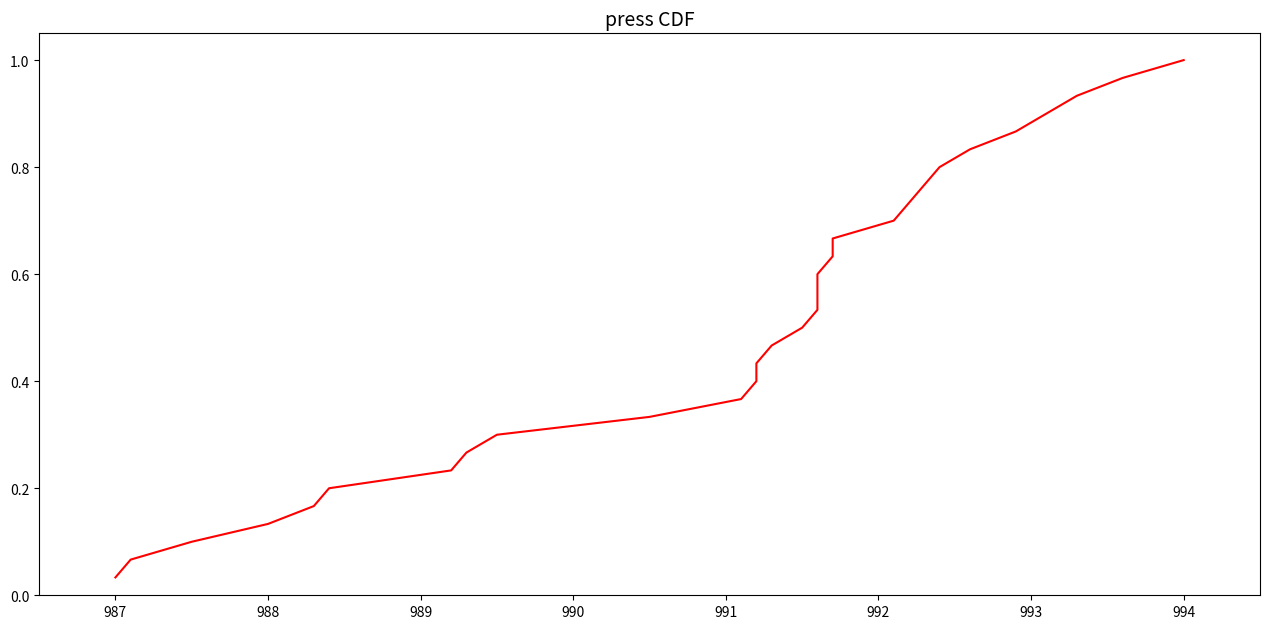

What is the average value?

0.5